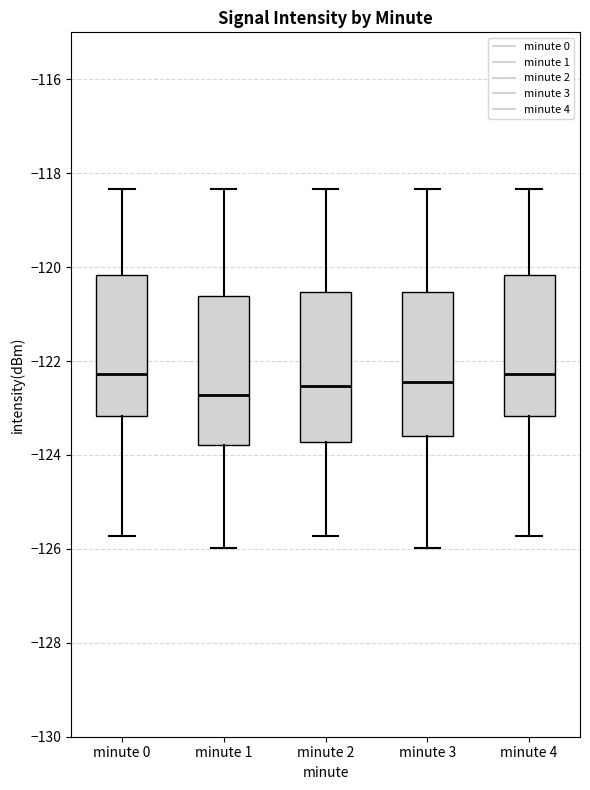

Reading left to right, read every box against the y-axis: the position of its median line, the range the box covers, and the ends of its whiskers. The values are not printed on the chart, so give them approximately, as read against the axis.

minute 0: median -122.2, box -123.2 to -120.2, whiskers -125.8 to -118.4
minute 1: median -122.8, box -123.8 to -120.6, whiskers -126.0 to -118.4
minute 2: median -122.6, box -123.8 to -120.6, whiskers -125.8 to -118.4
minute 3: median -122.4, box -123.6 to -120.6, whiskers -126.0 to -118.4
minute 4: median -122.2, box -123.2 to -120.2, whiskers -125.8 to -118.4